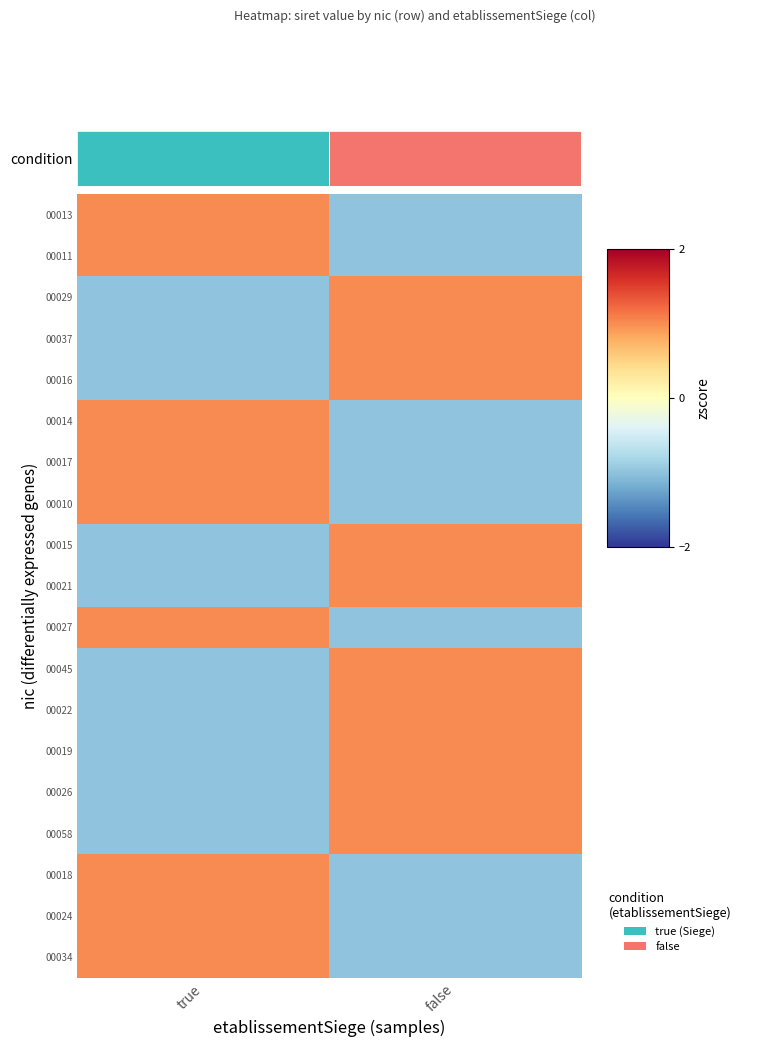

Between false and true, which is larger?

true